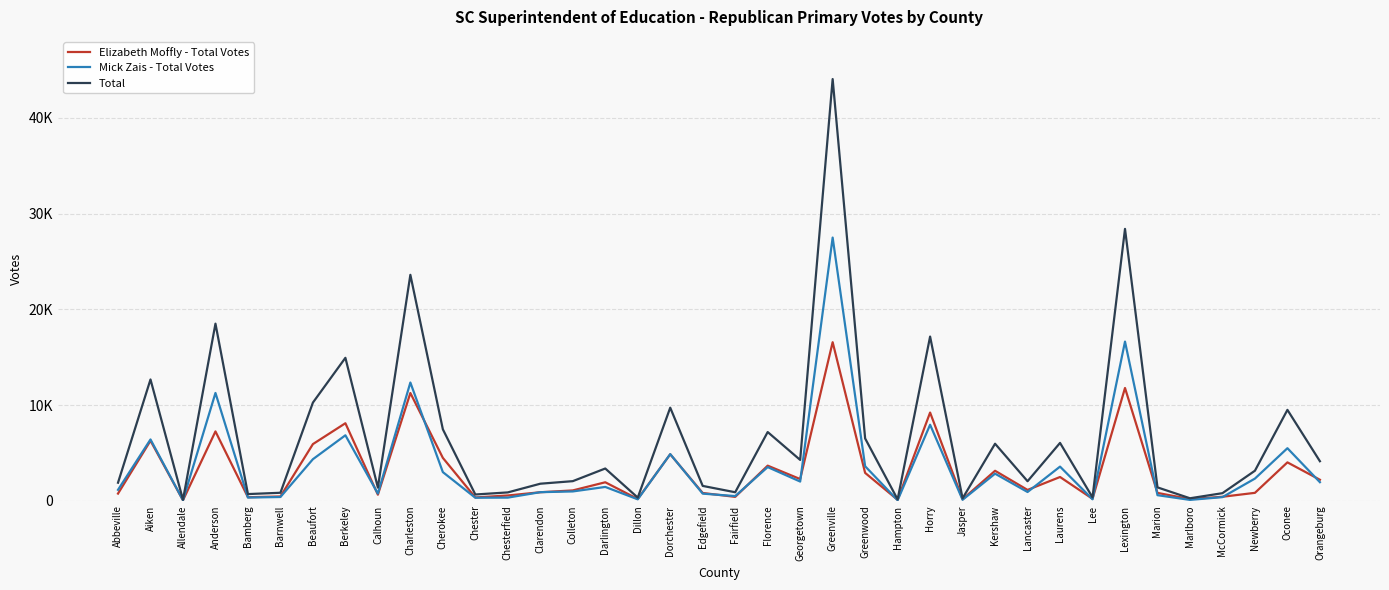

What is the sum of the Elizabeth Moffly - Total Votes values at Kershaw and Chesterfield?

3674